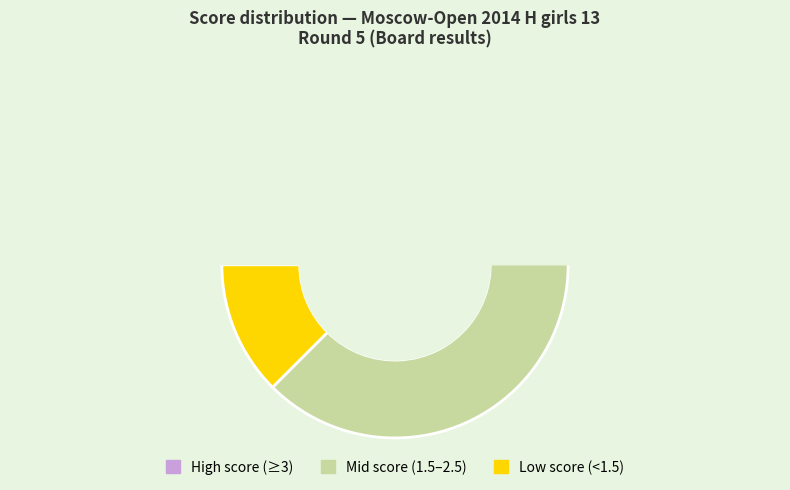

True or false: Terkina Yulia accounts for 1% of the total.

False